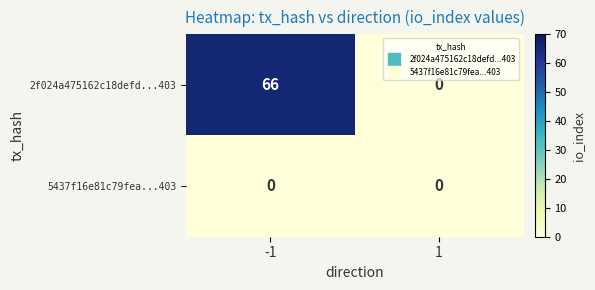

Which series has the largest total across all categories?

2f024a475162c18defd...403